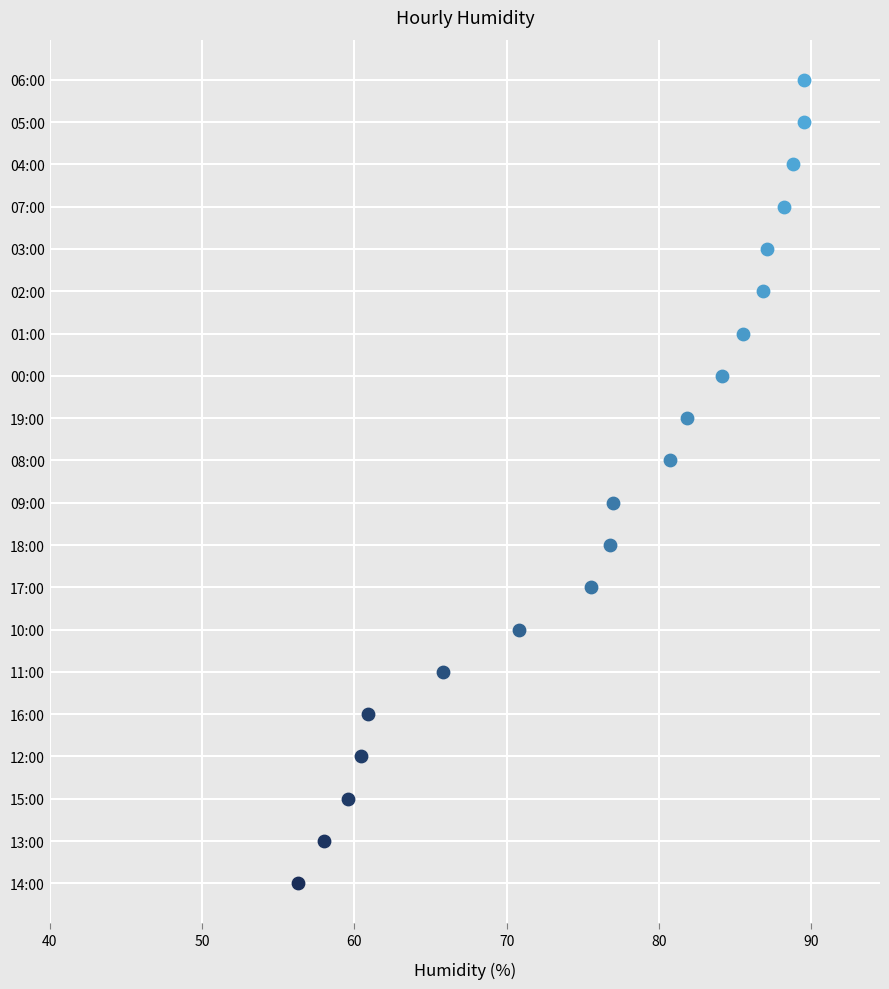

What is the ratio of the value at 00:00 to the value at 08:00?

1.0